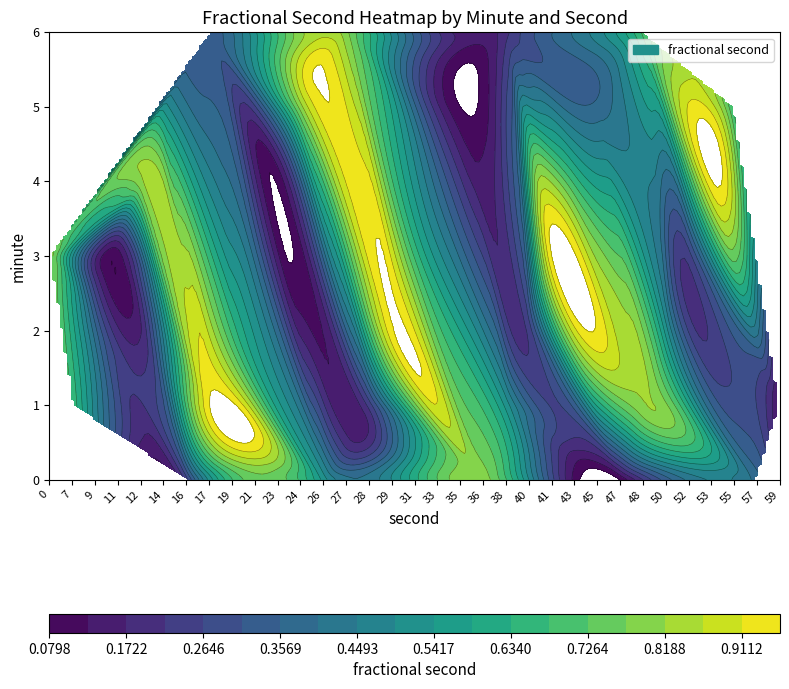

What is the total value across all series at 26?

0.5